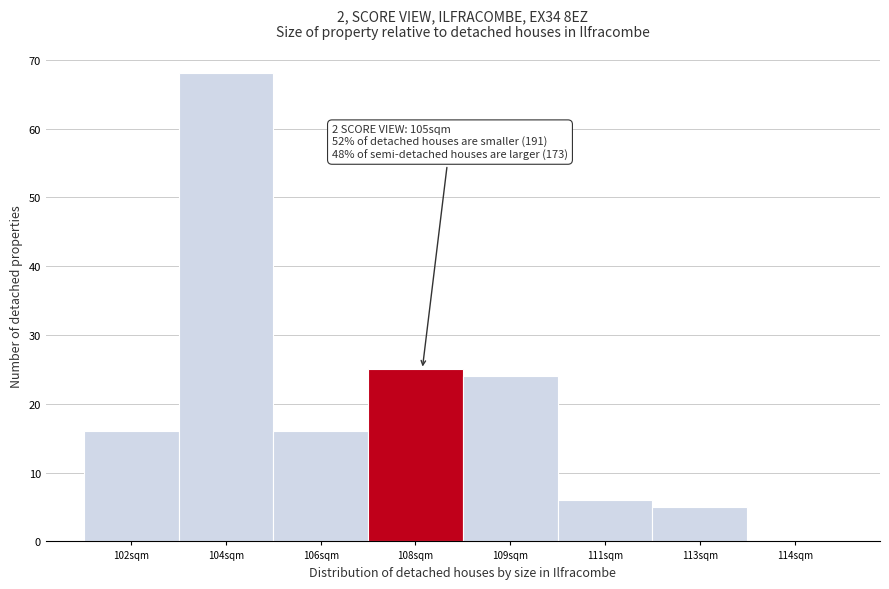

Reading left to right, what are all the values shown in this chart?

102sqm=16	104sqm=68	106sqm=16	108sqm=25	109sqm=24	111sqm=6	113sqm=5	114sqm=0